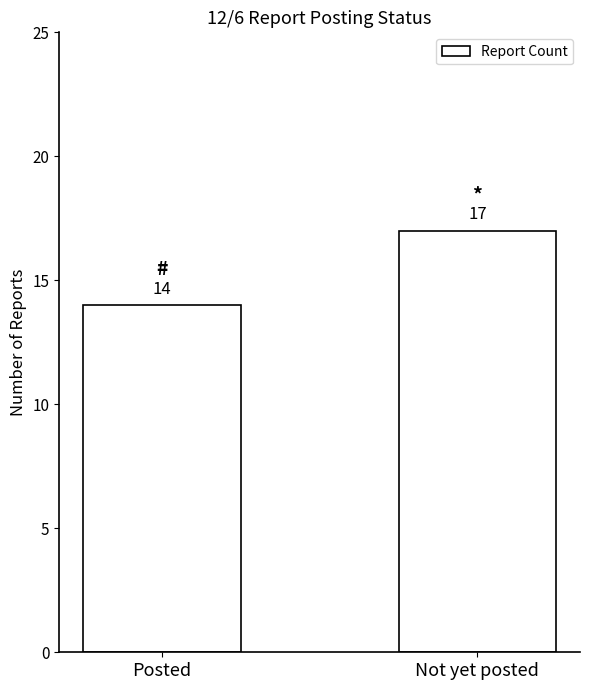

Reading left to right, extract all data points from this chart.

14	17